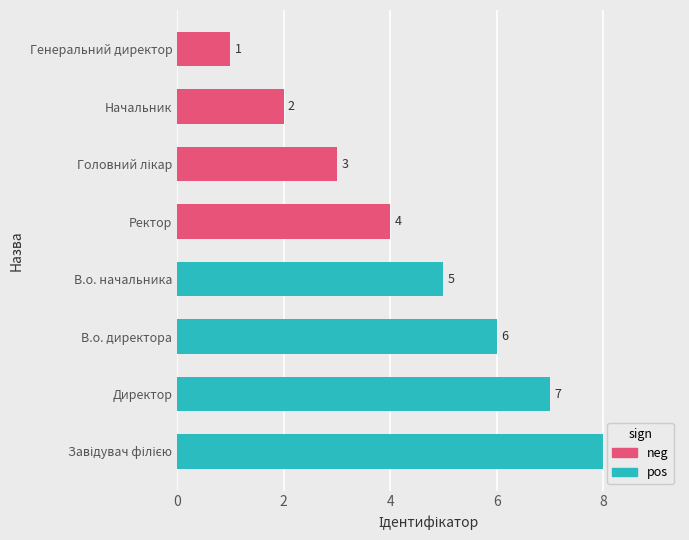

Where is the data nearest to the value 4?

Ректор